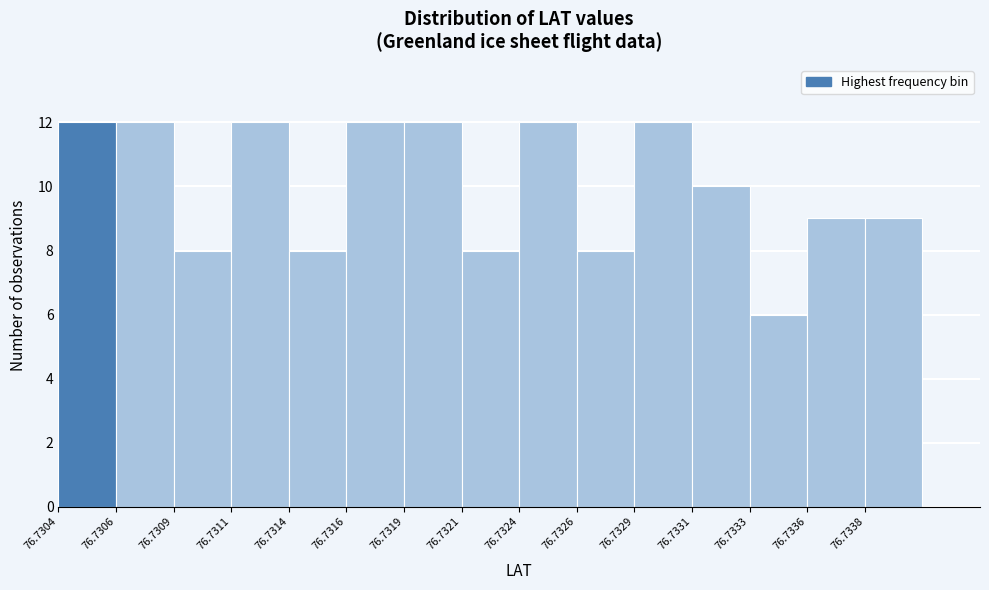

Reading left to right, transcribe all the data shown in this chart.

12	12	8	12	8	12	12	8	12	8	12	10	6	9	9